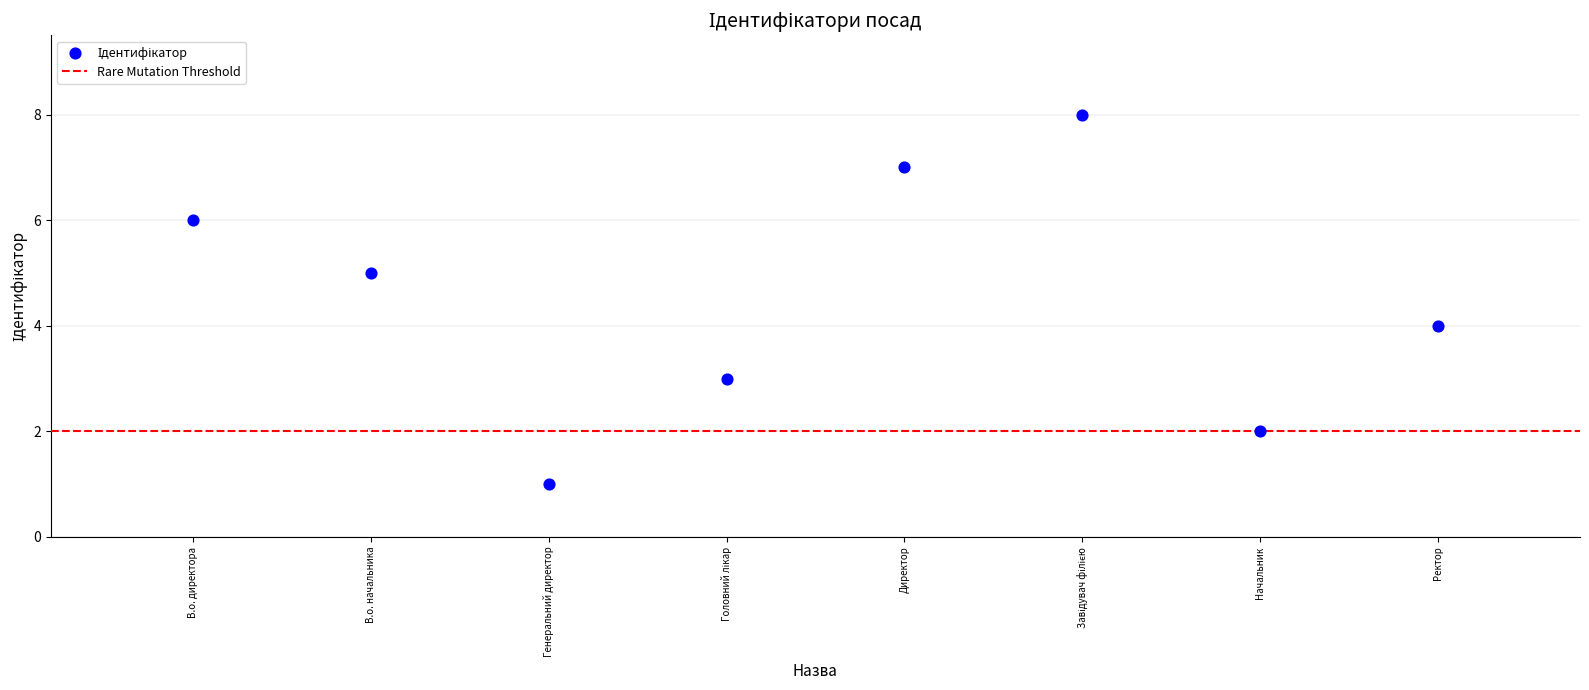

What is the range of Y values (max minus min)?

7